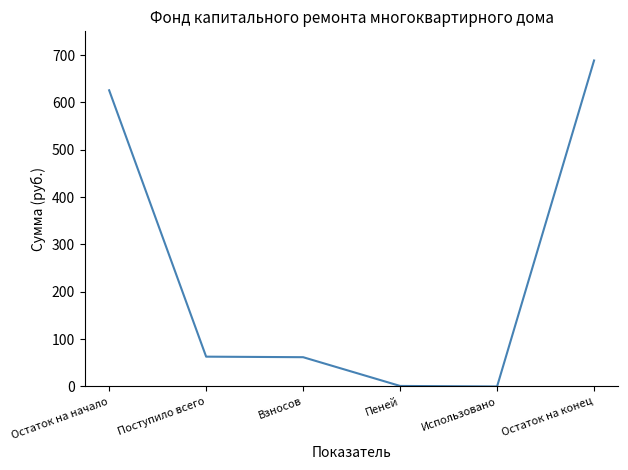

The chart shows a value of 22.2 at Взносов. True or false?

False